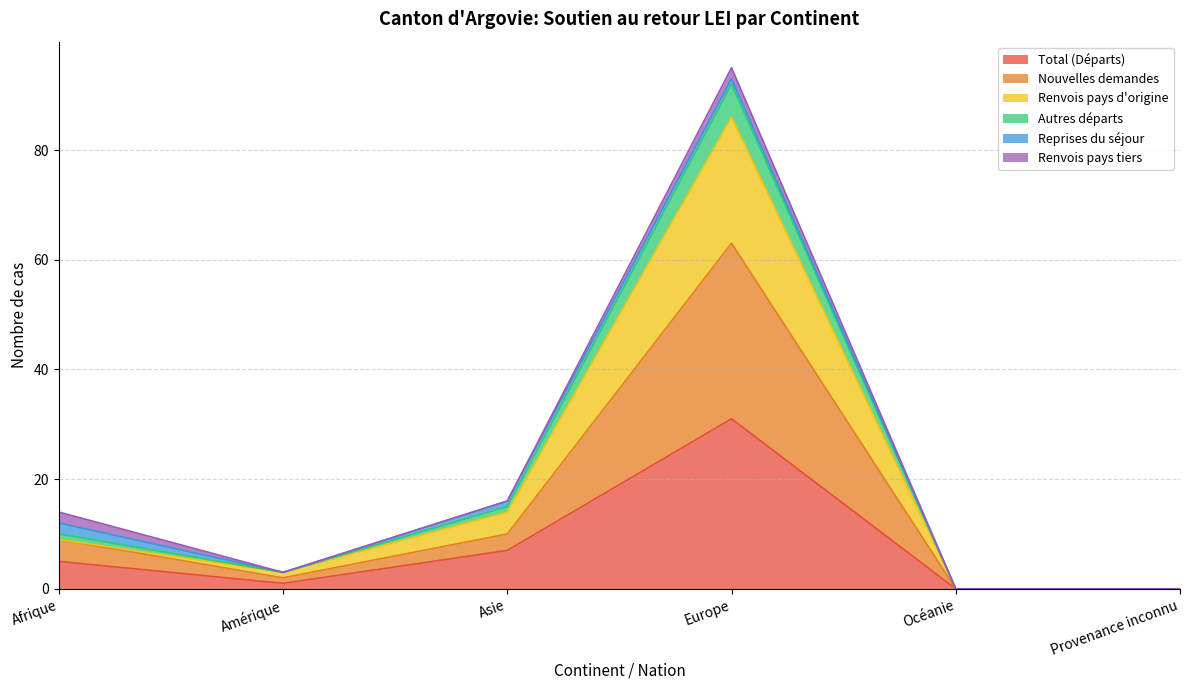

Is it true that Total (Départs) equals 5 at Afrique?

True